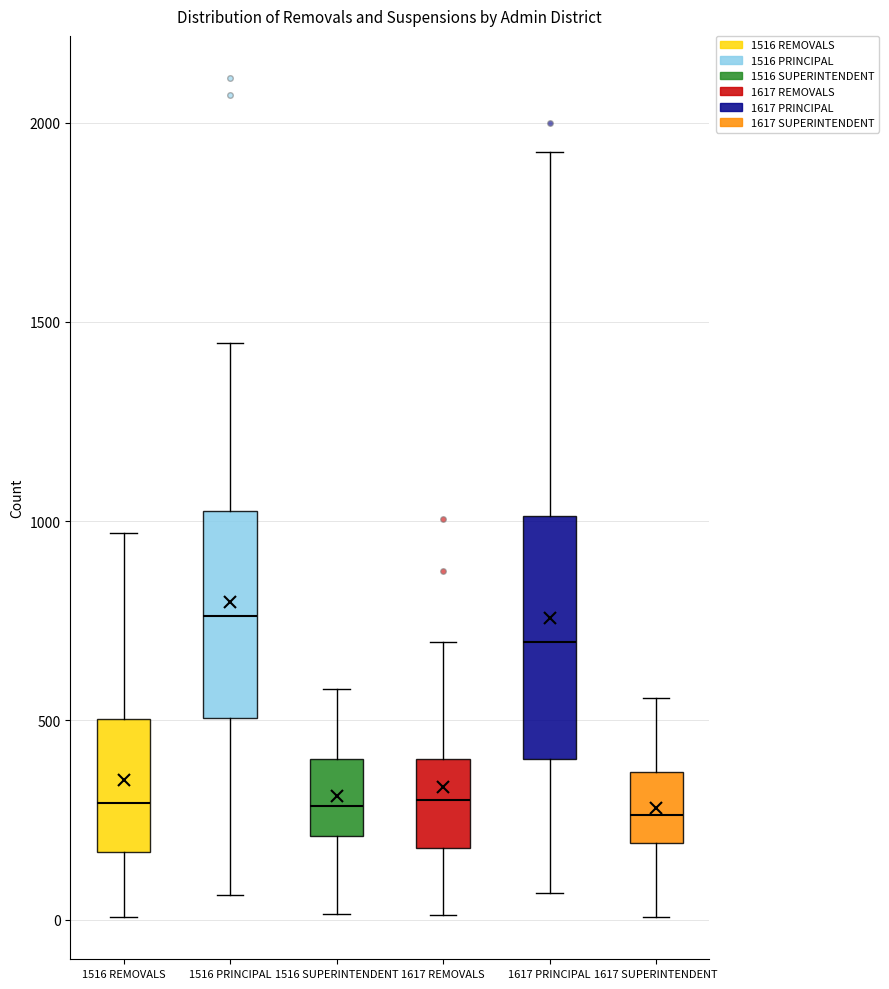

Where does the median line of the box for 1516 PRINCIPAL sit on the y-axis? The values are not printed on the chart, so give them approximately, as read against the axis.

750